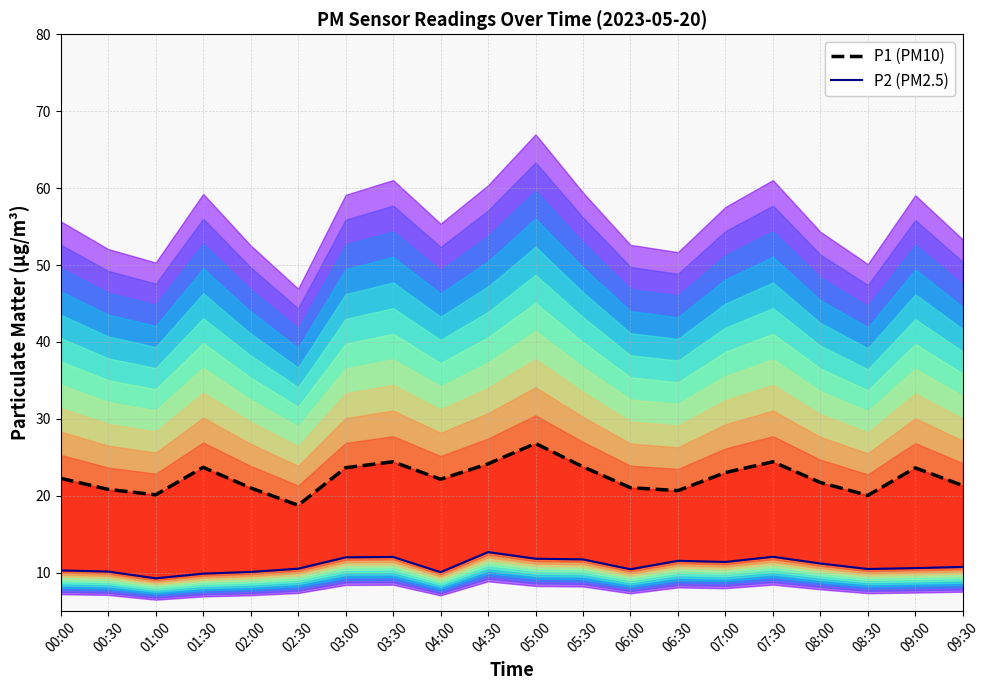

Reading left to right, extract all data points from this chart.

P1 (PM10): 22.3	20.8	20.1	23.7	21.0	18.8	23.6	24.4	22.1	24.1	26.8	23.8	21.1	20.7	23.0	24.4	21.7	20.1	23.6	21.3
P2 (PM2.5): 10.3	10.2	9.3	9.9	10.1	10.5	12.0	12.1	10.1	12.7	11.8	11.7	10.4	11.6	11.4	12.1	11.2	10.5	10.6	10.8